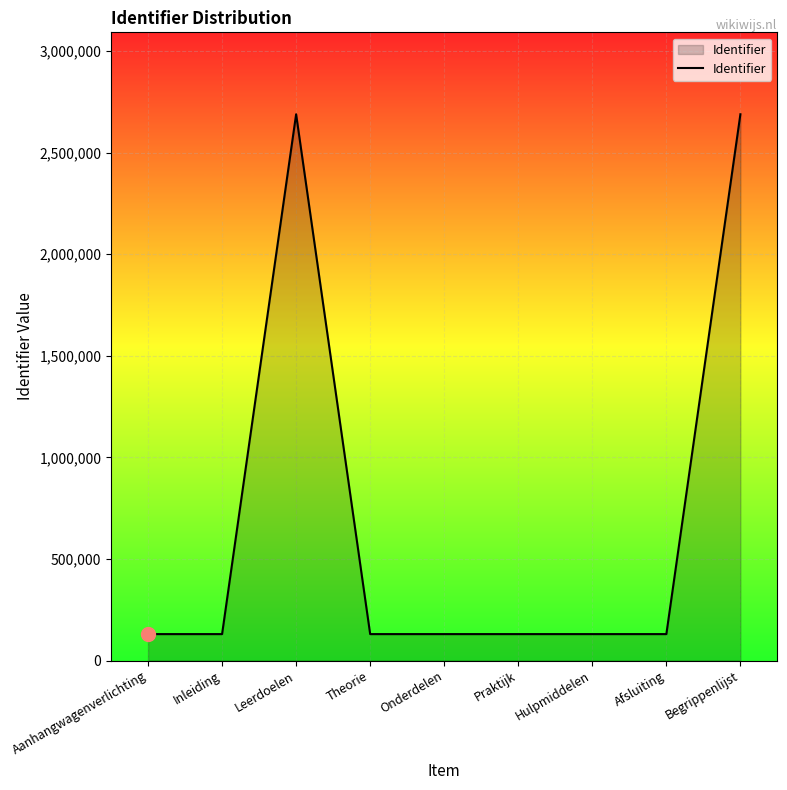

What is the maximum value shown in the chart?

2688873